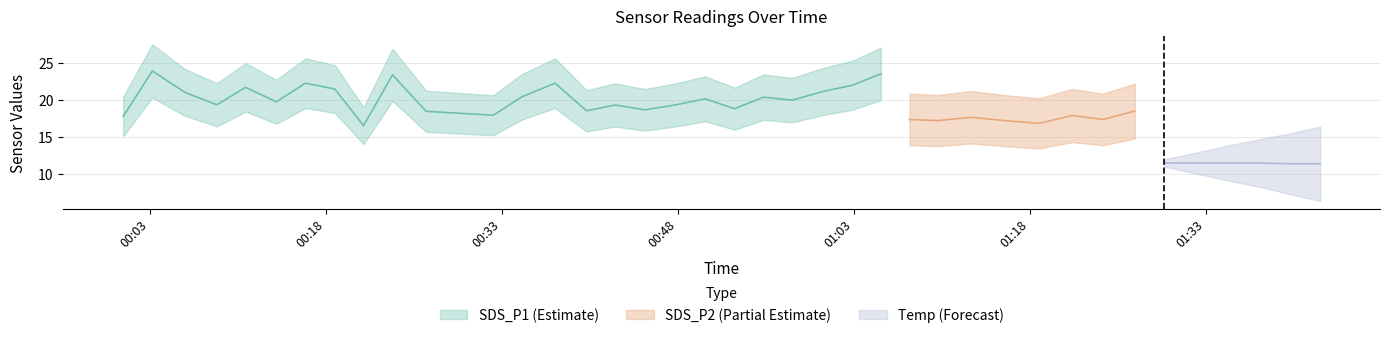

How many lines are shown in the chart?

3